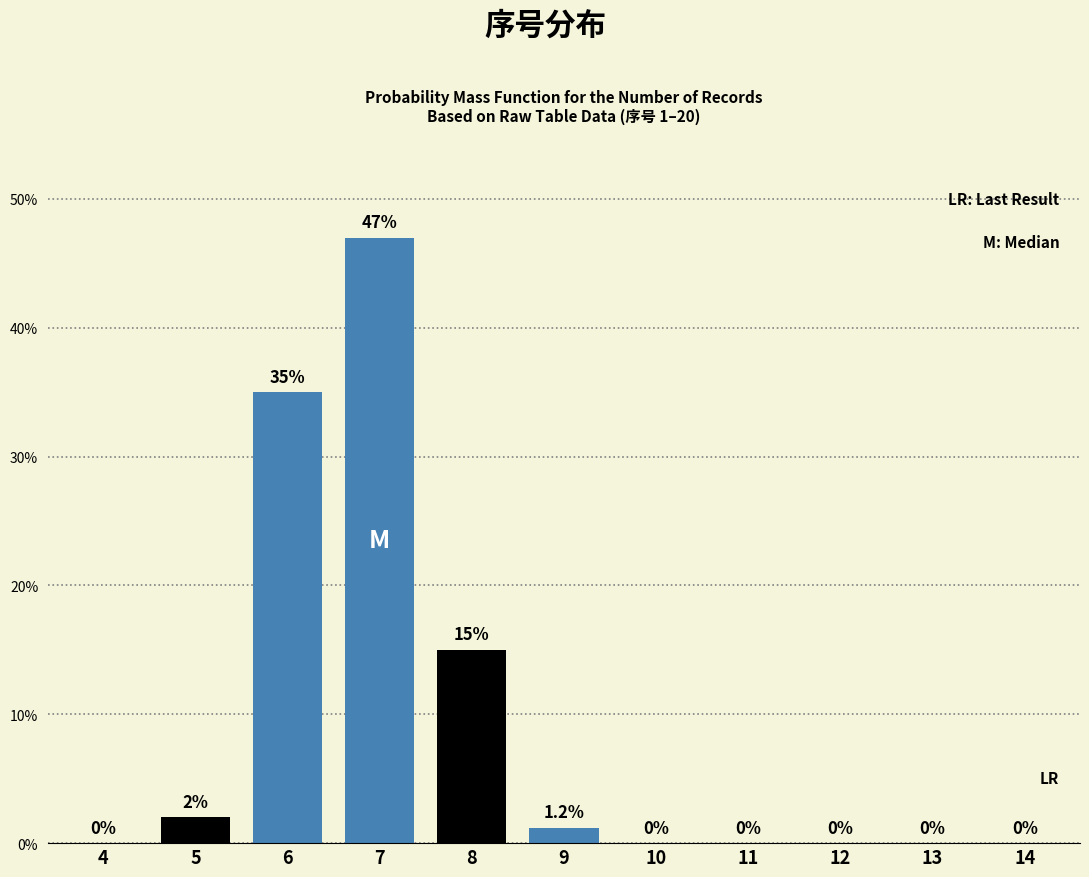

Reading right to left, extract all data points from this chart.

14=0.0	13=0.0	12=0.0	11=0.0	10=0.0	9=1.2	8=15.0	7=47.0	6=35.0	5=2.0	4=0.0